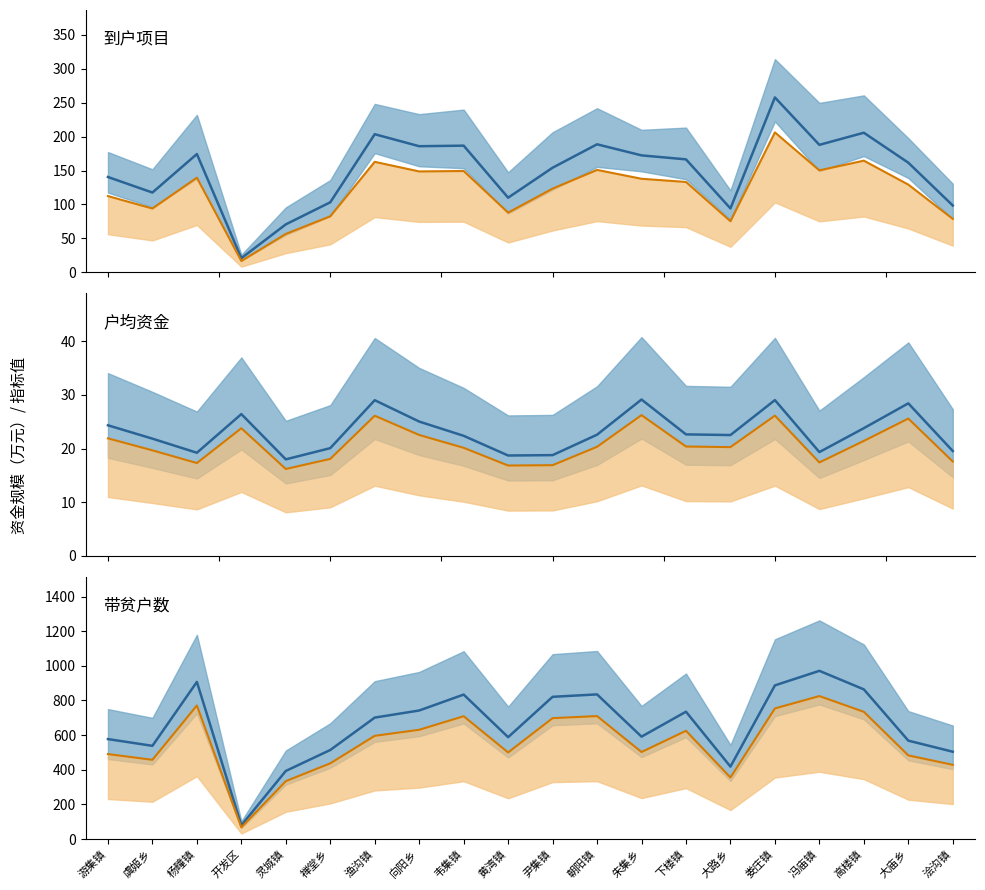

True or false: 到户项目数 has a value of 129.2 at 大庙乡.

True